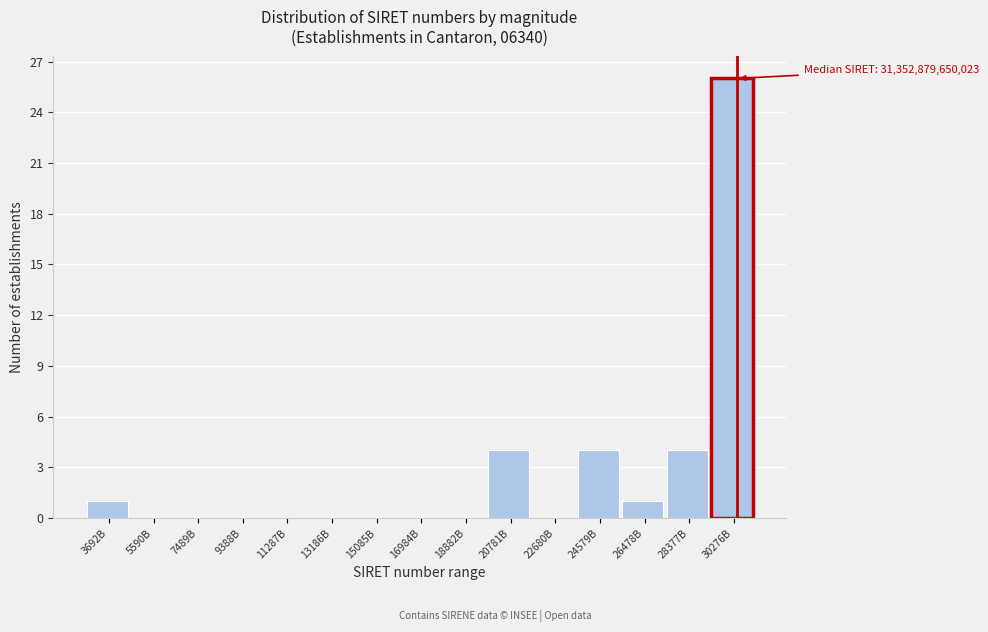

Reading right to left, extract all data points from this chart.

30276B=26	28377B=4	26478B=1	24579B=4	22680B=0	20781B=4	18882B=0	16984B=0	15085B=0	13186B=0	11287B=0	9388B=0	7489B=0	5590B=0	3692B=1